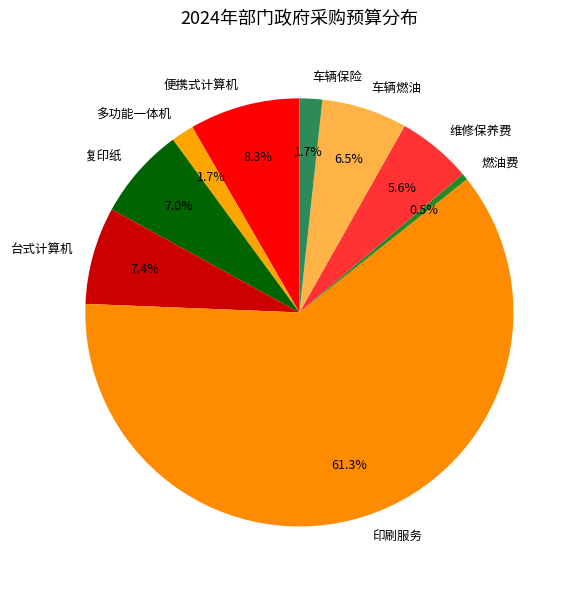

The 印刷服务 slice represents 72% of the pie. True or false?

False